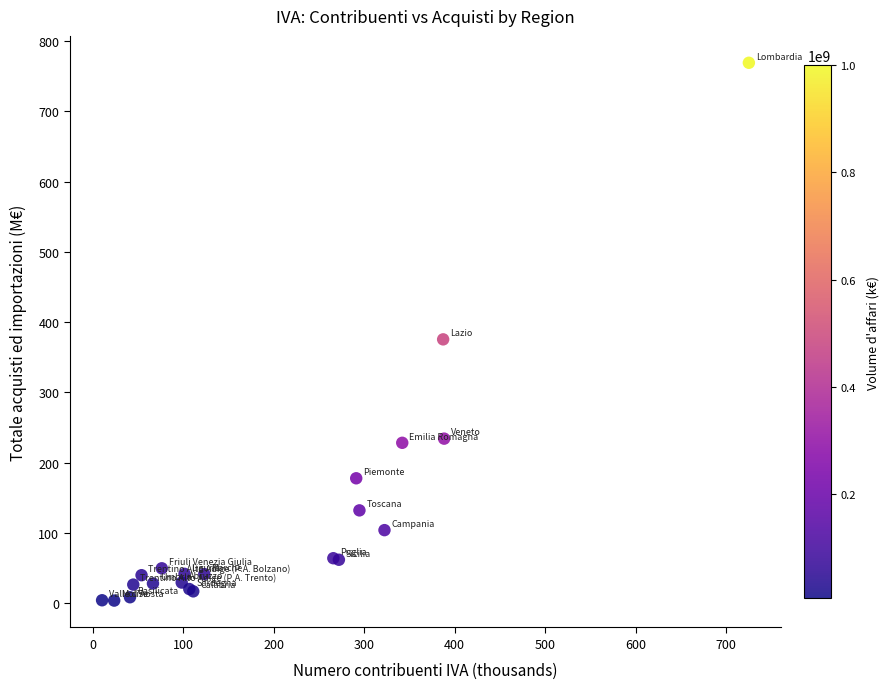

What Y value in the scatter plot is closest to 386?

375.4